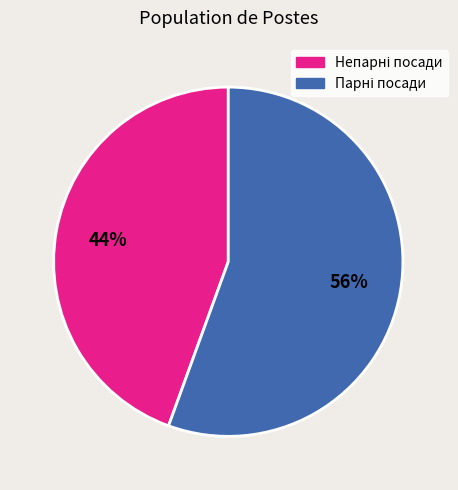

Does any single category account for the majority?

Yes